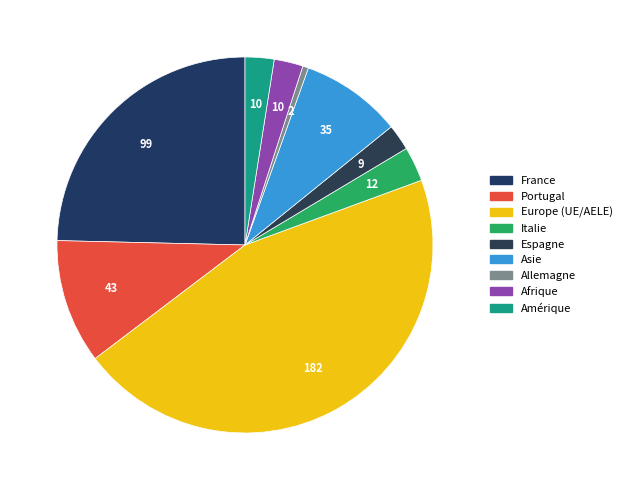

Is it true that Portugal is 4% of the pie?

False